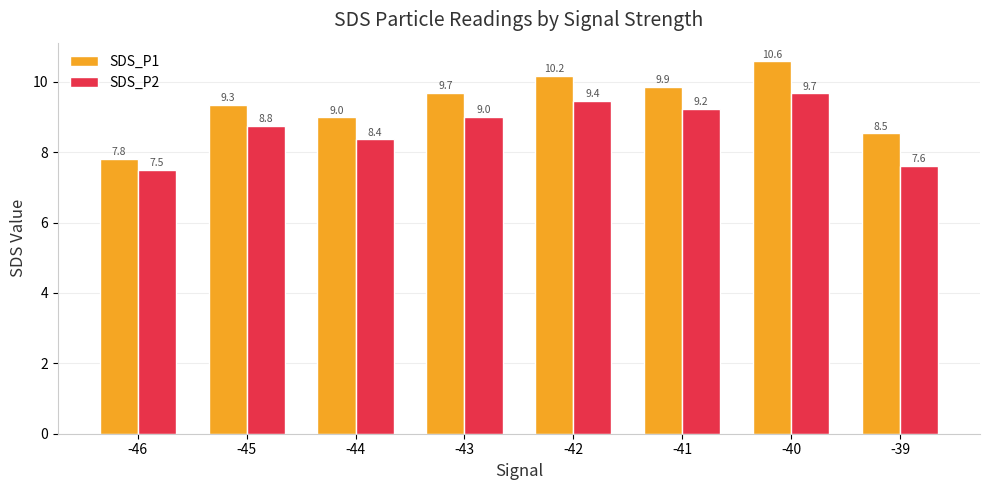

At which category is the sum across all series the highest?

-40